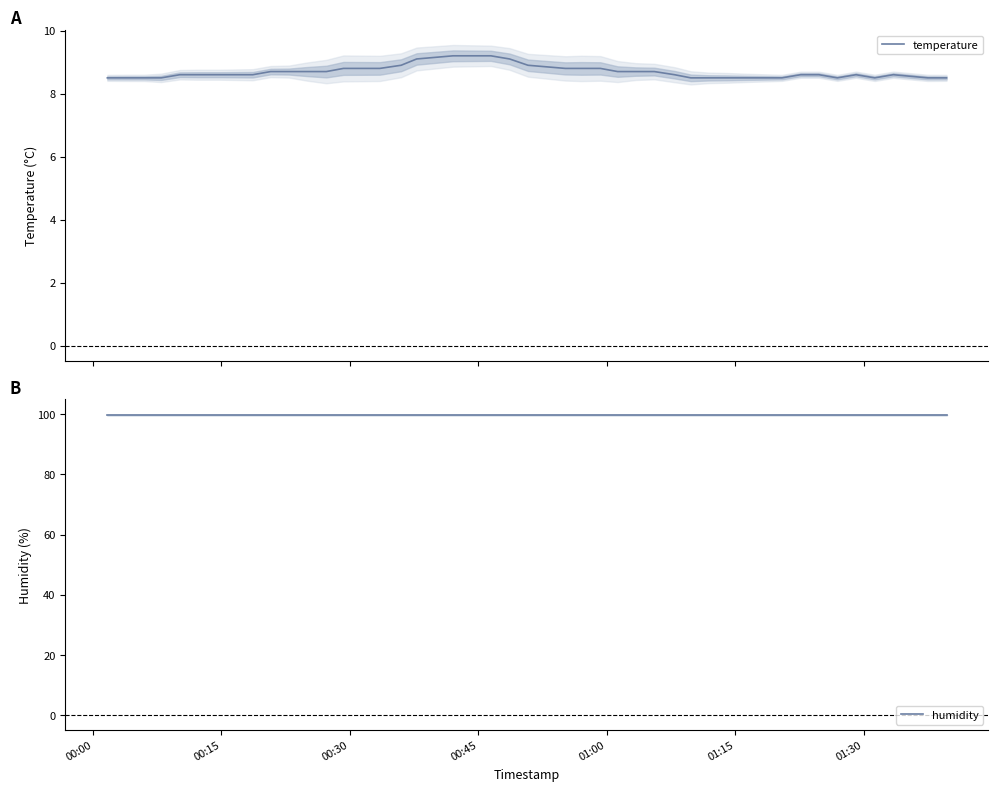

What is the maximum value for temperature?

9.2